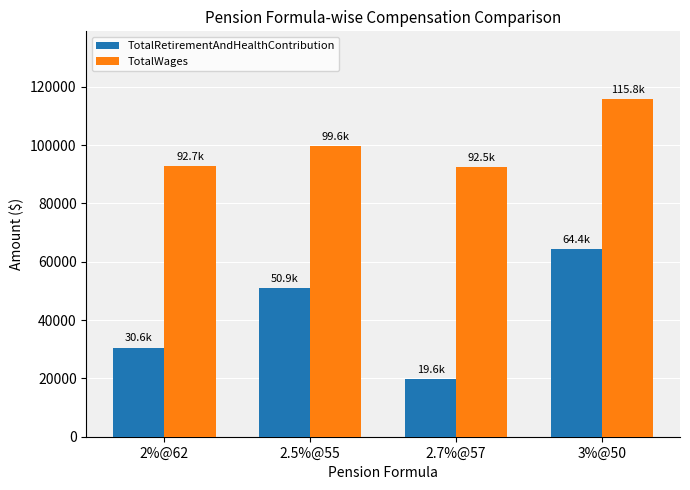

At how many categories does at least one series exceed 54753?

4